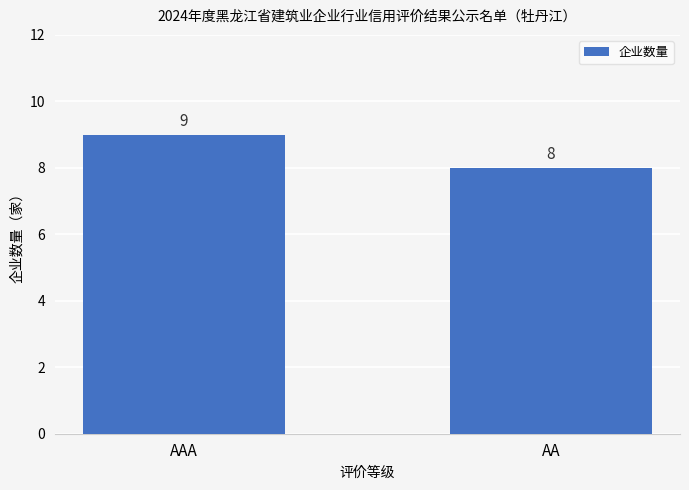

How many categories are shown in the chart?

2